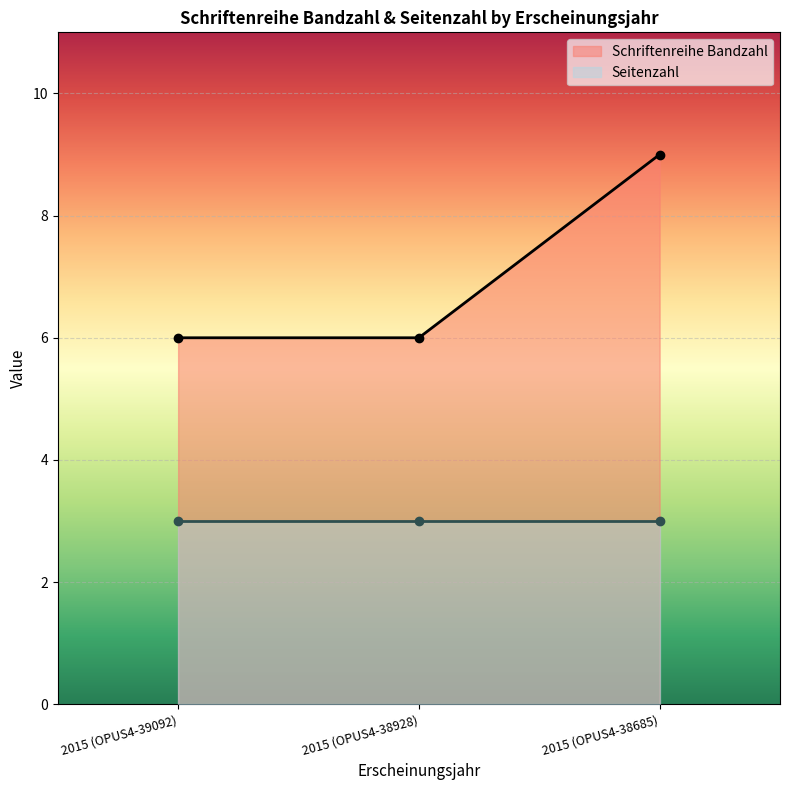

At which label does Schriftenreihe Bandzahl reach its peak?

2015 (OPUS4-38685)